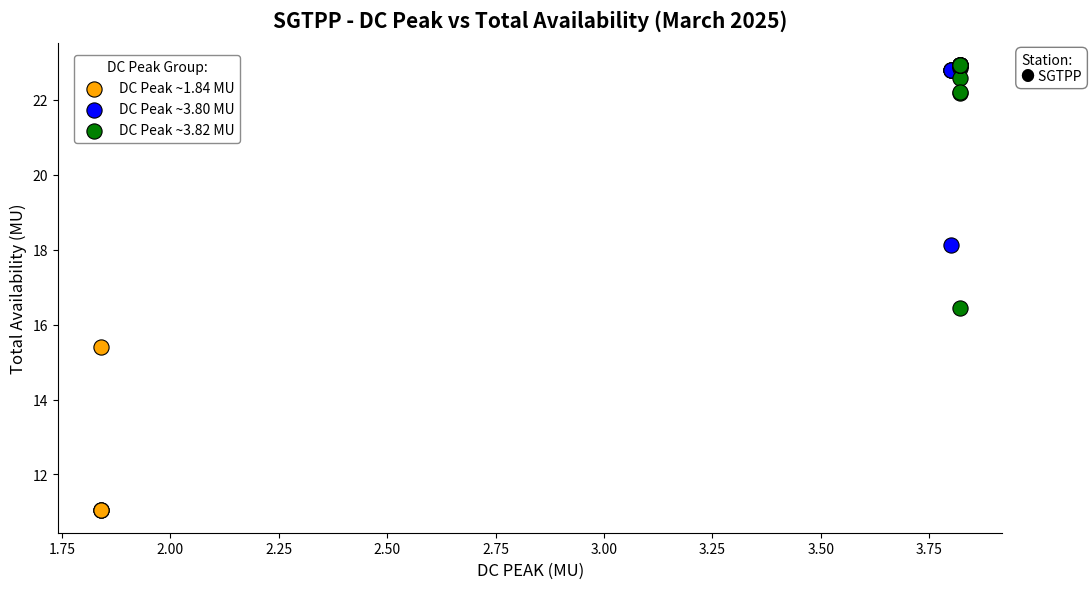

Which series has the widest spread of Y values?

DC Peak ~3.82 MU